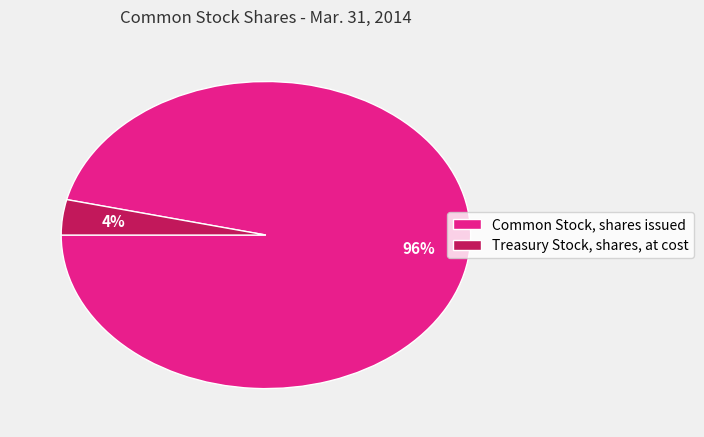

Which has a higher value, Treasury Stock, shares, at cost or Common Stock, shares issued?

Common Stock, shares issued